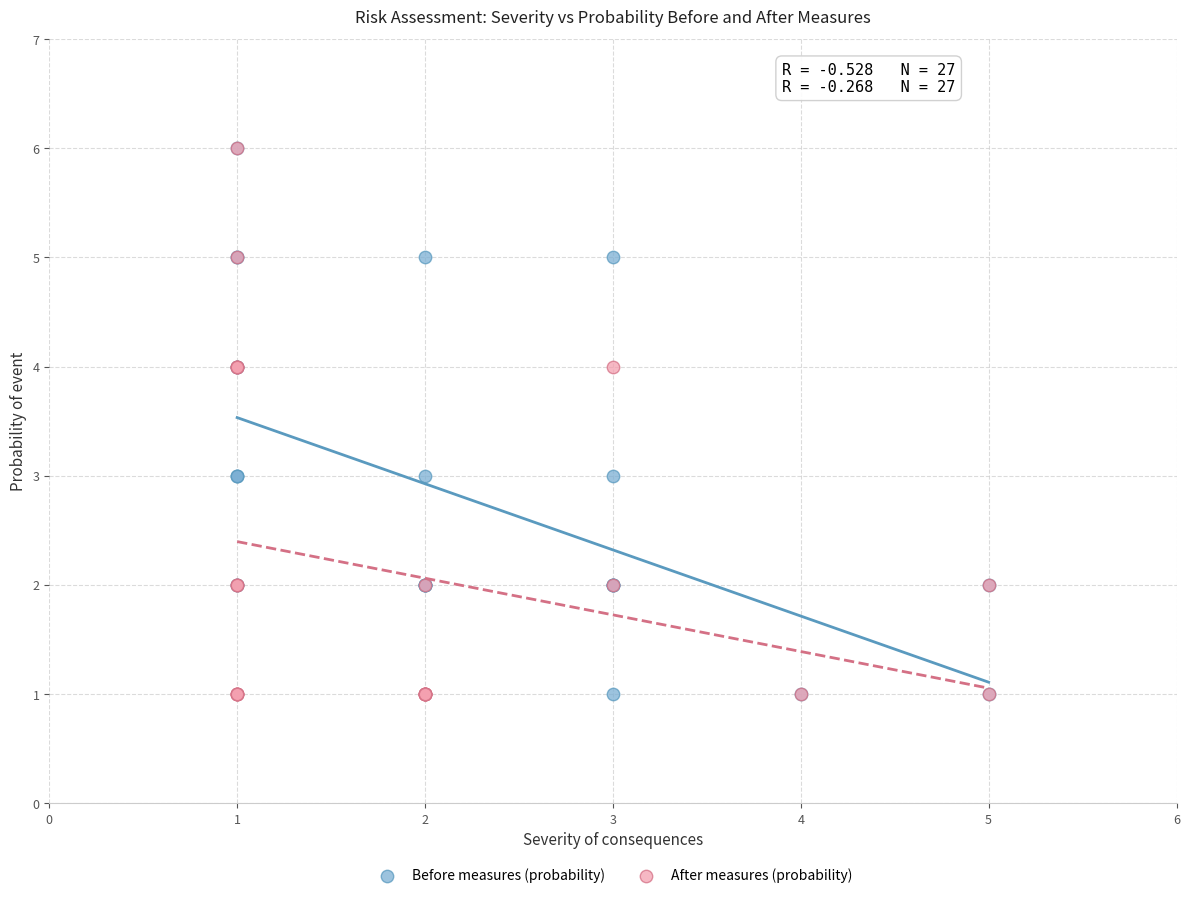

What are all the series names shown in the legend?

Before measures (probability), After measures (probability)